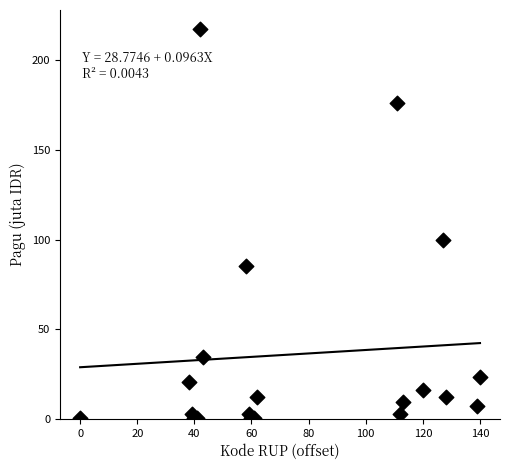

What Y value in the scatter plot is closest to 108?

100.0